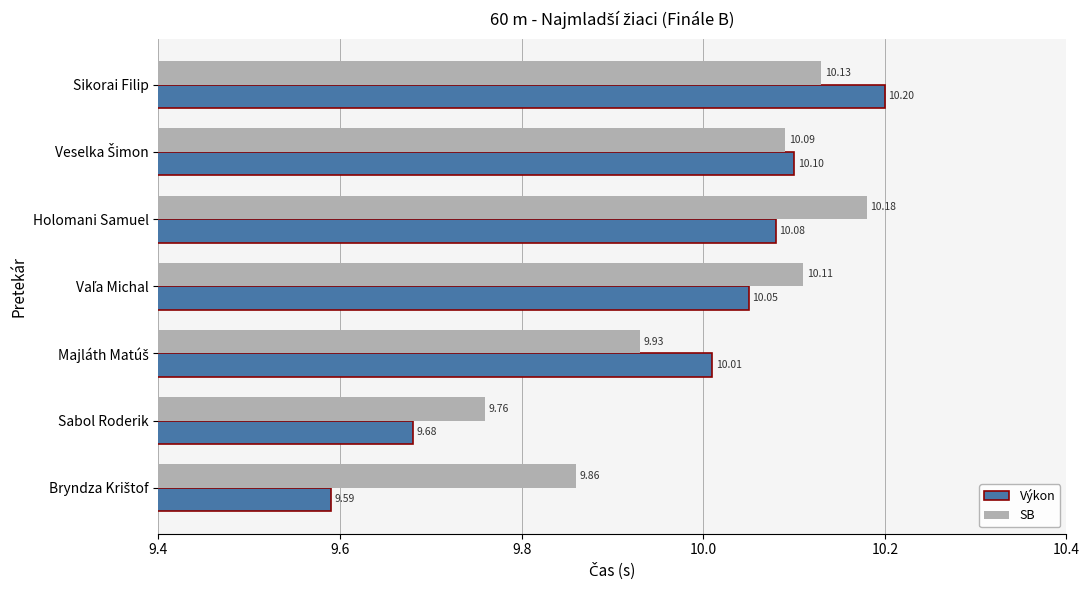

How many data points in Výkon are above 10?

5